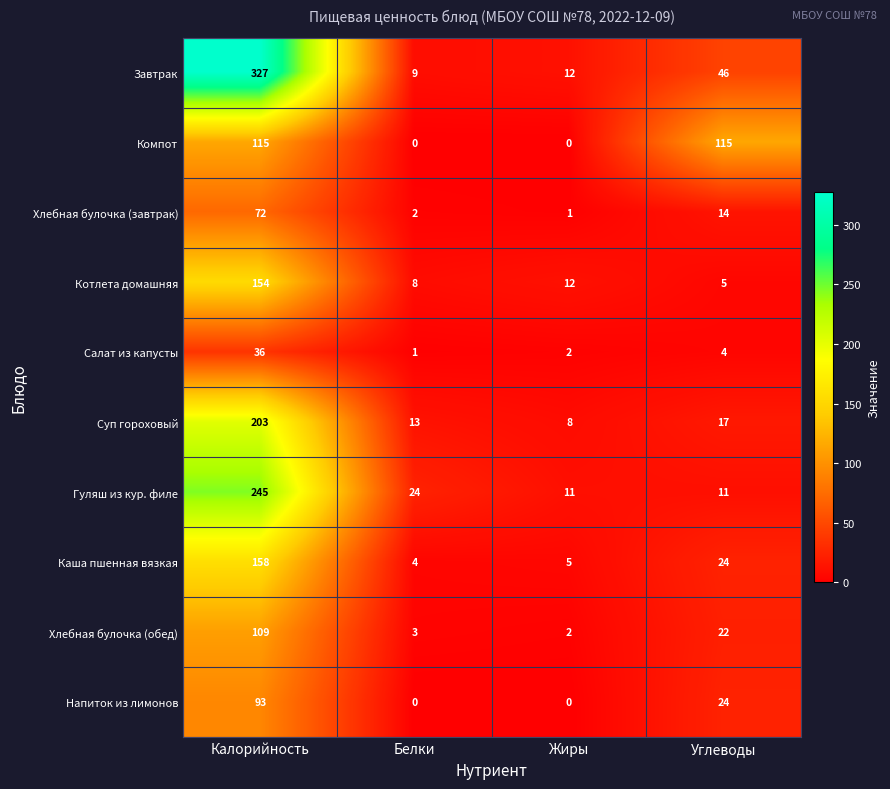

Which category has the highest value across all series?

Калорийность